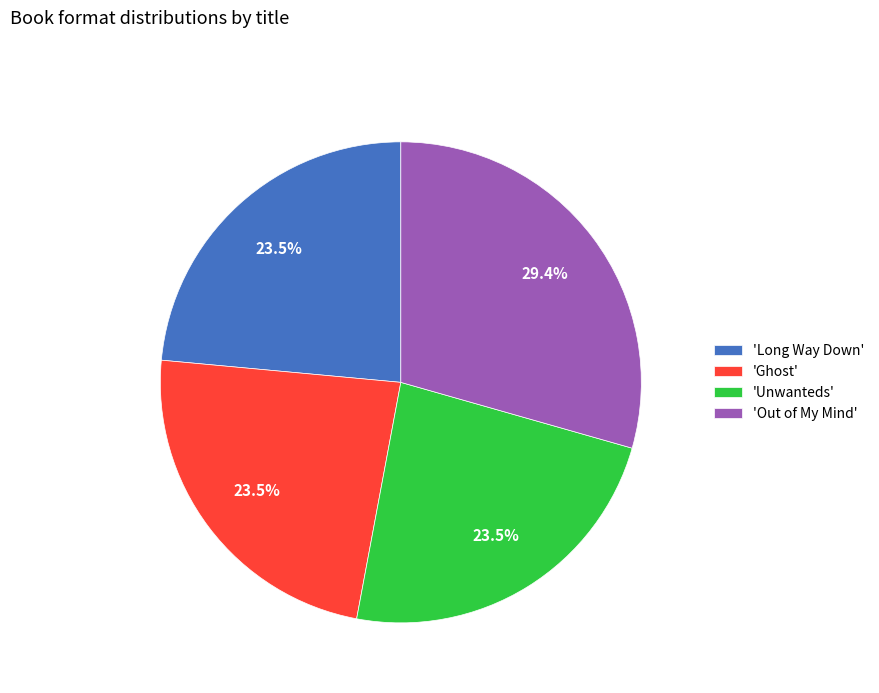

What percentage is NOT represented by 'Unwanteds'?

76.5%